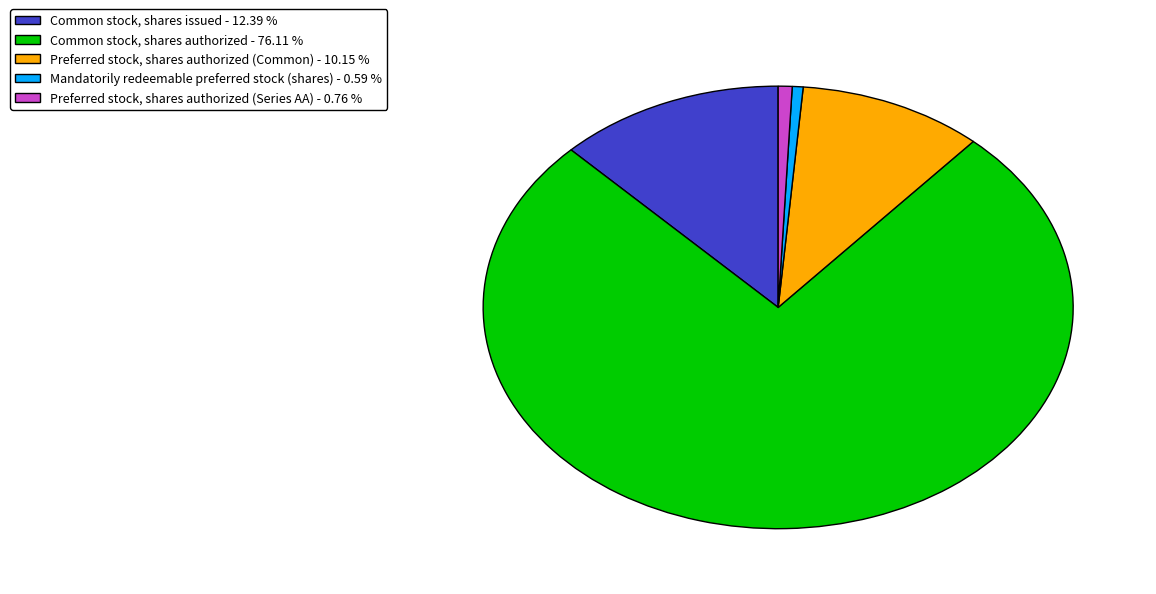

Is the sum of Mandatorily redeemable preferred stock (shares) and Preferred stock, shares authorized (Series AA) greater than half?

No